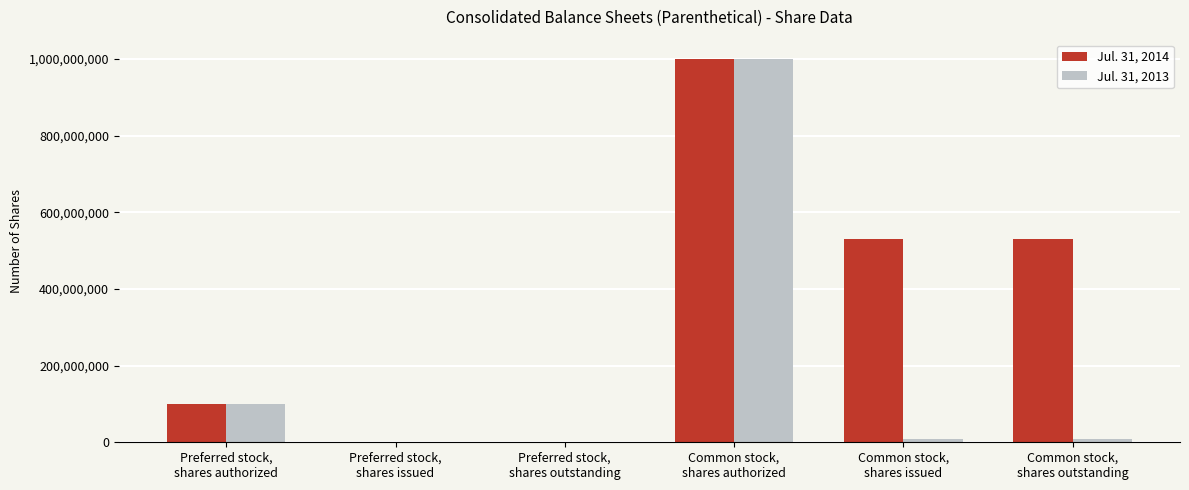

What is the sum of all Jul. 31, 2013 values?

1116000000